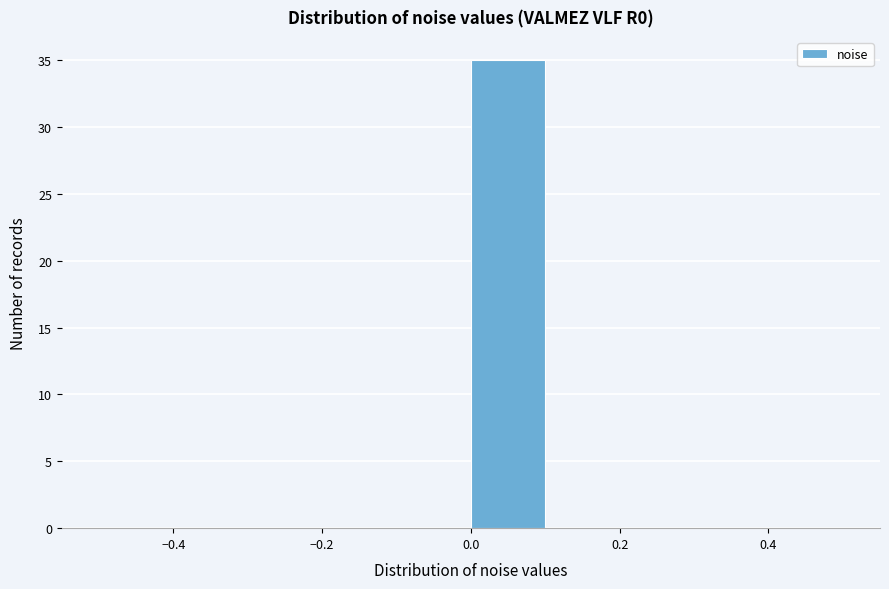

What is the height of the bar covering 0.0 to 0.1 on the x-axis? The values are not printed on the chart, so give them approximately, as read against the axis.

35